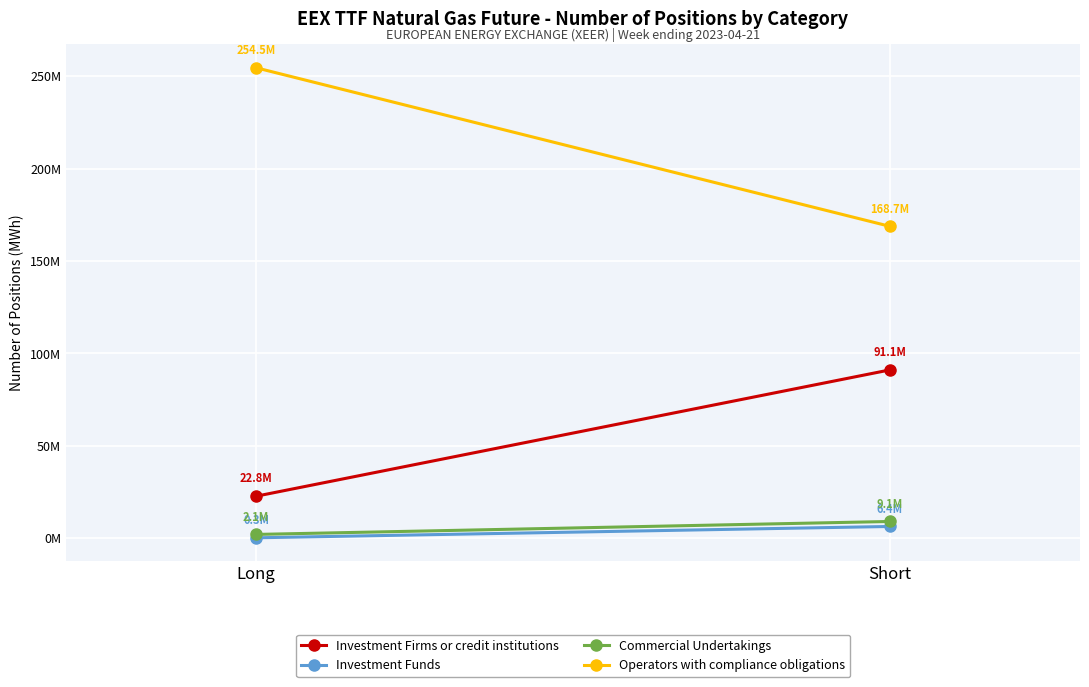

What is the label of the 2nd point from the right?

Long